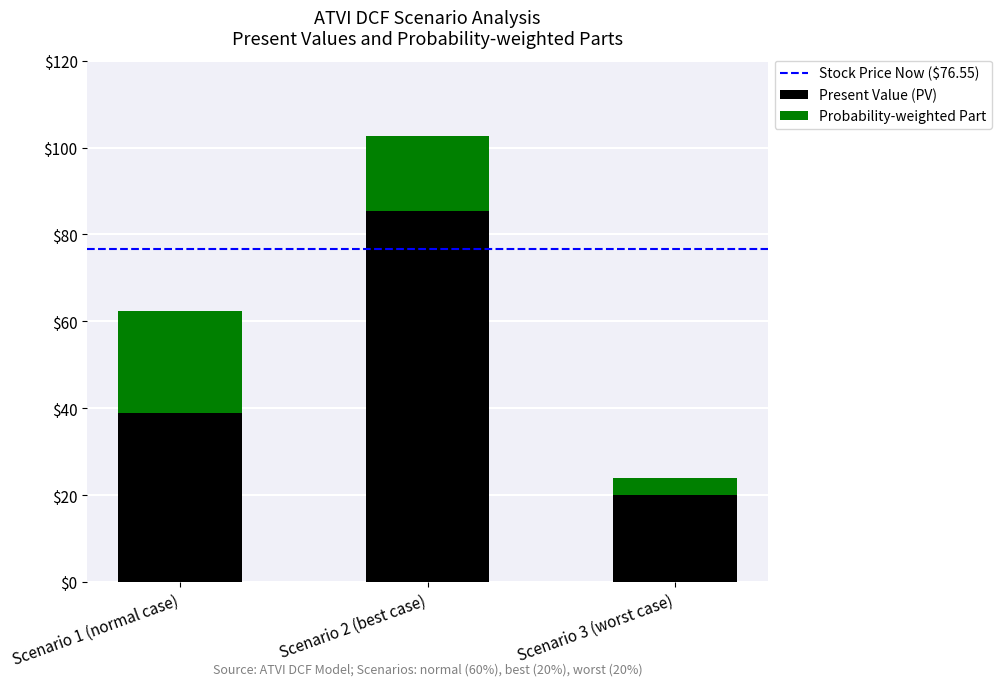

Reading right to left, what are the values for Present Value (PV)?

20.0	85.5	39.0